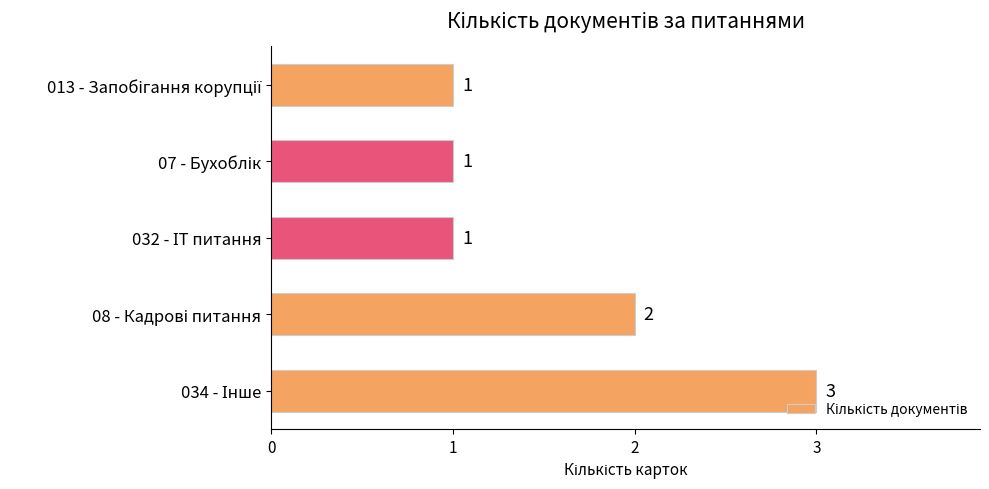

Does the chart contain any negative values?

No